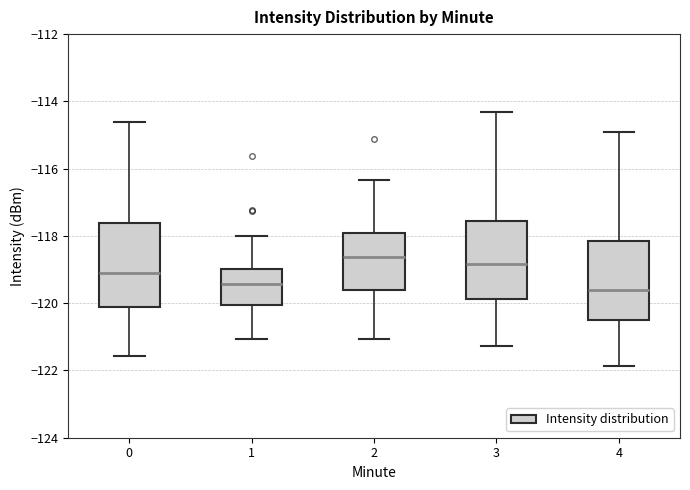

Where is the upper edge of the box at x = 0 on the y-axis? The values are not printed on the chart, so give them approximately, as read against the axis.

-117.6